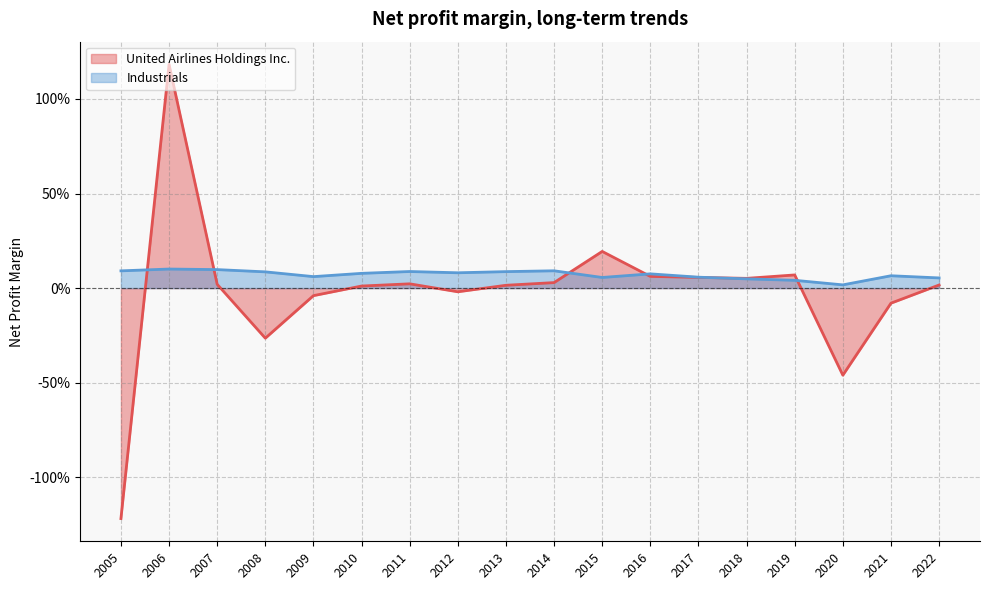

Which series has the largest total across all categories?

Industrials